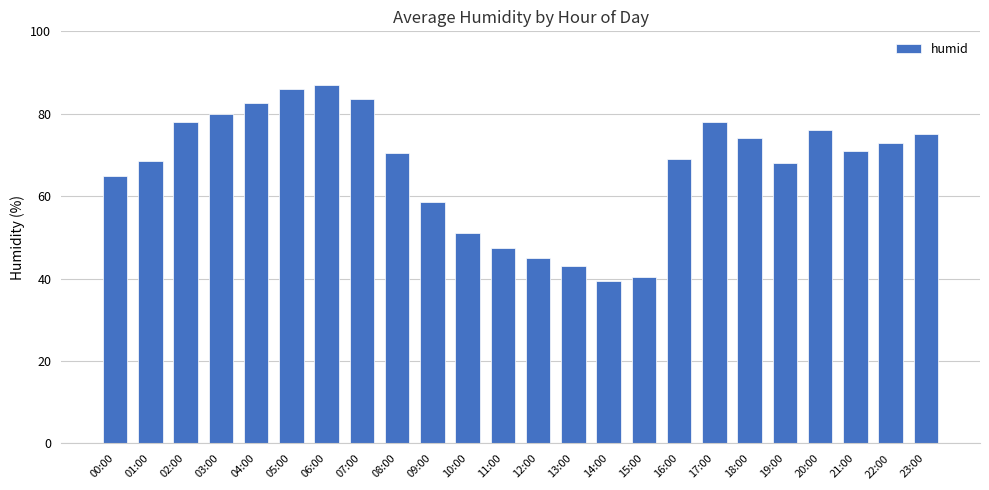

True or false: the data shows 59.4 at 05:00.

False